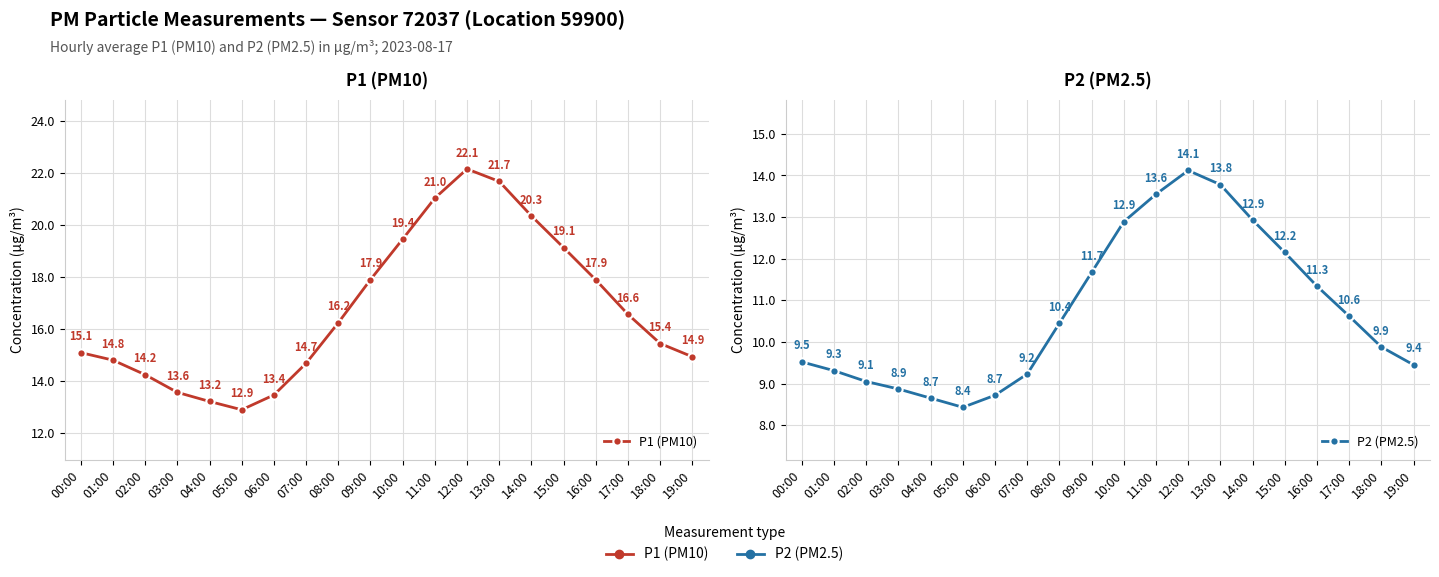

At which category is the sum across all series the highest?

12:00